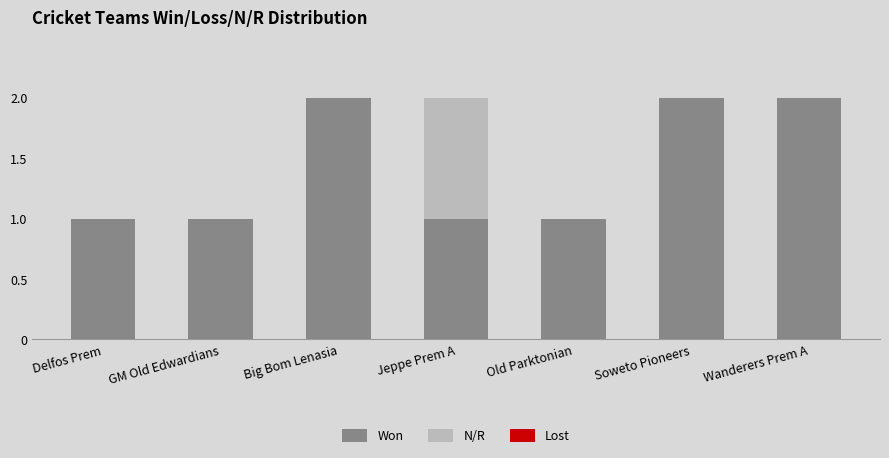

What is the sum of all Won values?

10